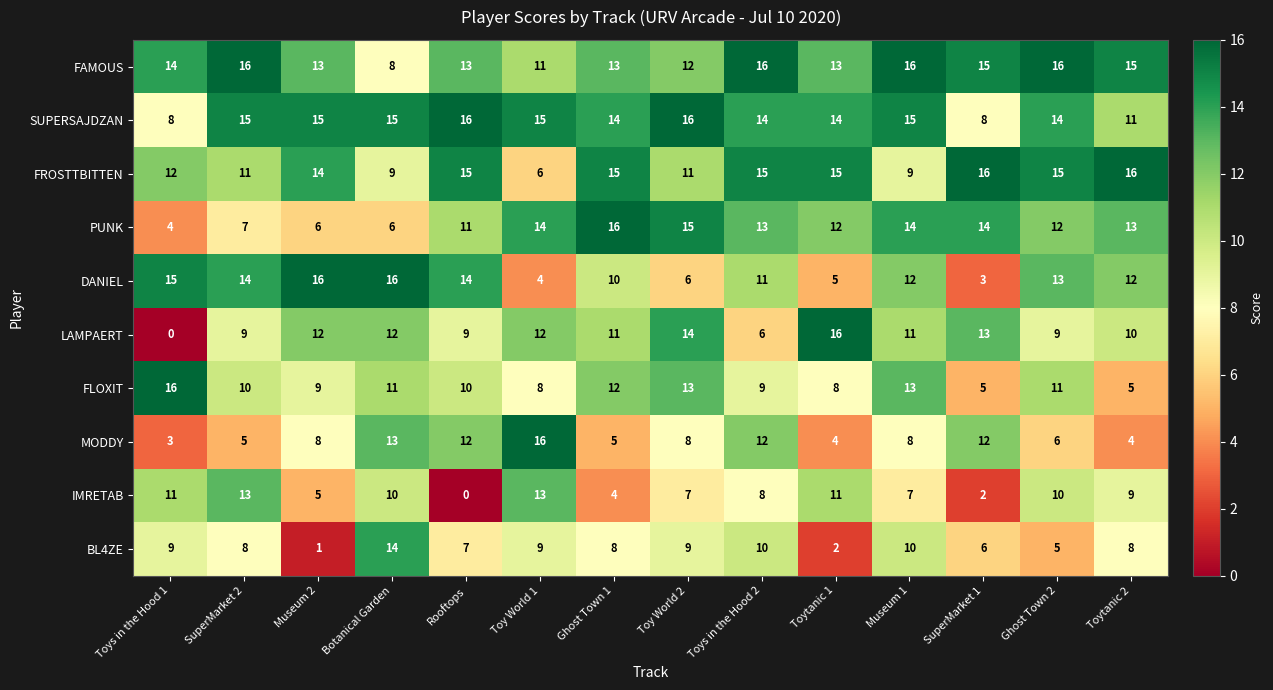

Which series changed the most between Botanical Garden and SuperMarket 1?

DANIEL